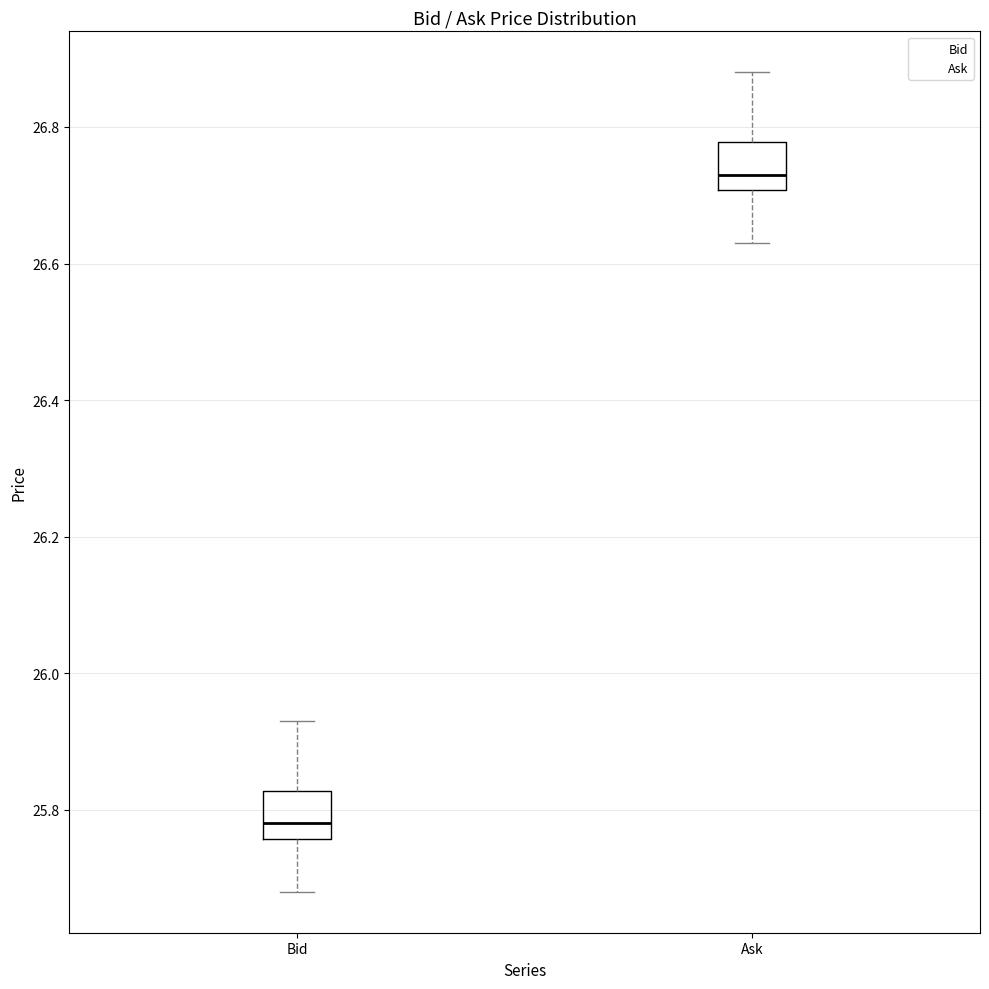

Reading left to right, read every box against the y-axis: the position of its median line, the range the box covers, and the ends of its whiskers. The values are not printed on the chart, so give them approximately, as read against the axis.

Bid: median 25.78, box 25.76 to 25.82, whiskers 25.68 to 25.94
Ask: median 26.74, box 26.70 to 26.78, whiskers 26.64 to 26.88